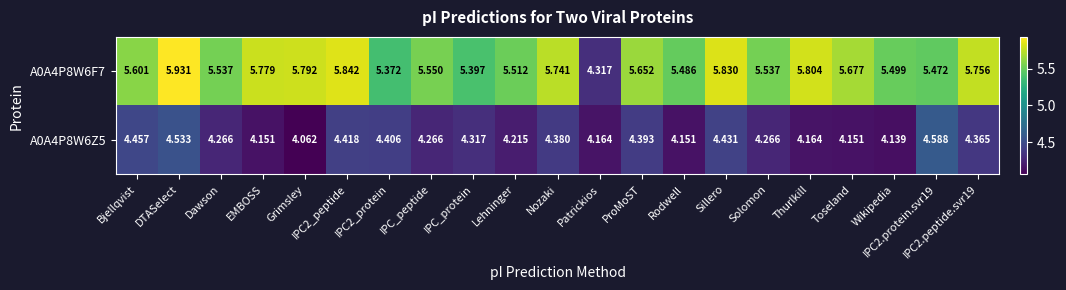

Which label corresponds to the largest value in the chart?

DTASelect